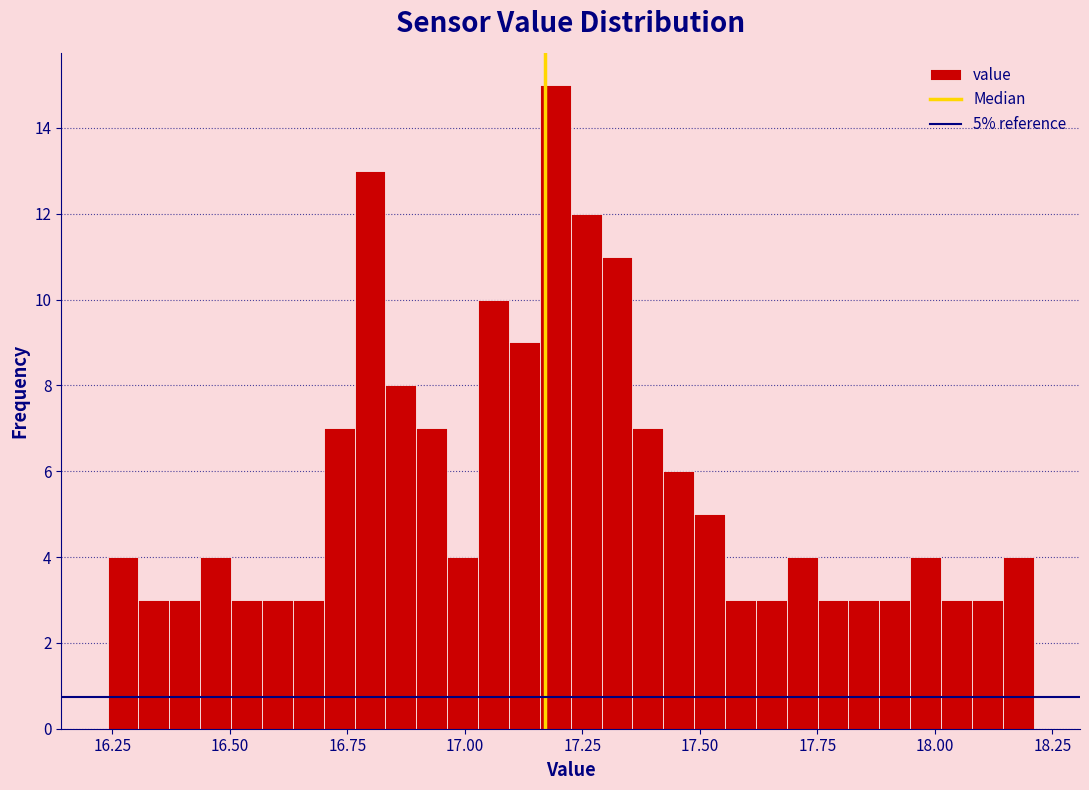

Read against the x-axis, roughly where is the centre of the tallest bar?

17.20